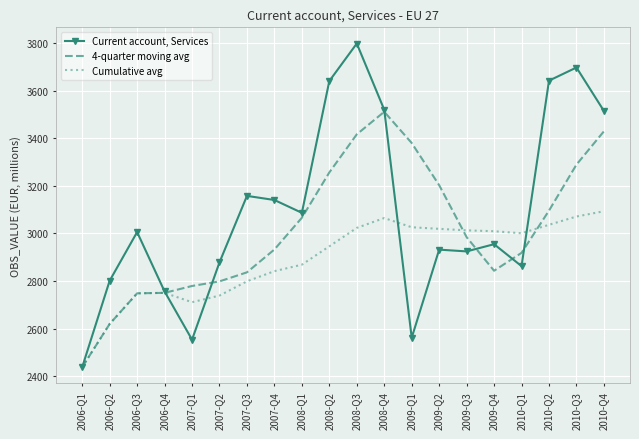

The value of 4-quarter moving avg at 2008-Q2 is 3256.3. True or false?

True